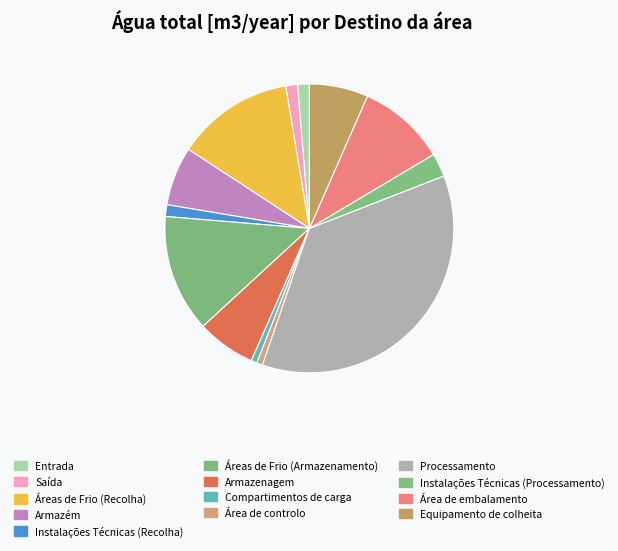

To the nearest percent, what is the combined percentage of Armazém and Equipamento de colheita?

13%